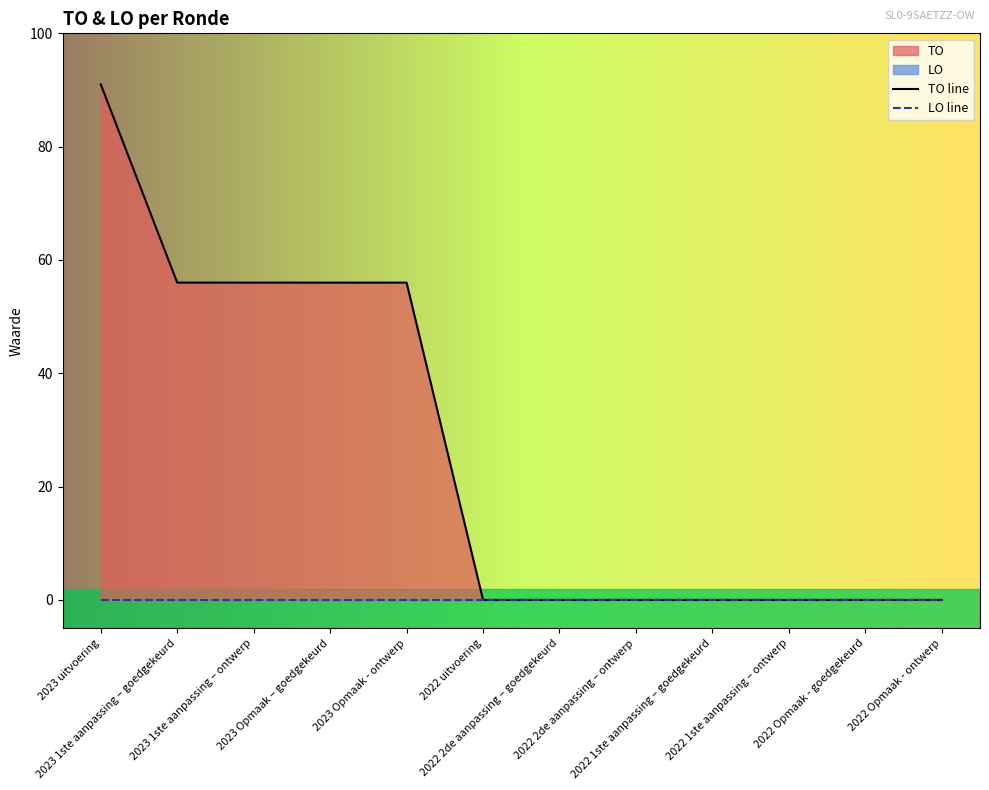

At which category is the sum across all series the highest?

2023 uitvoering